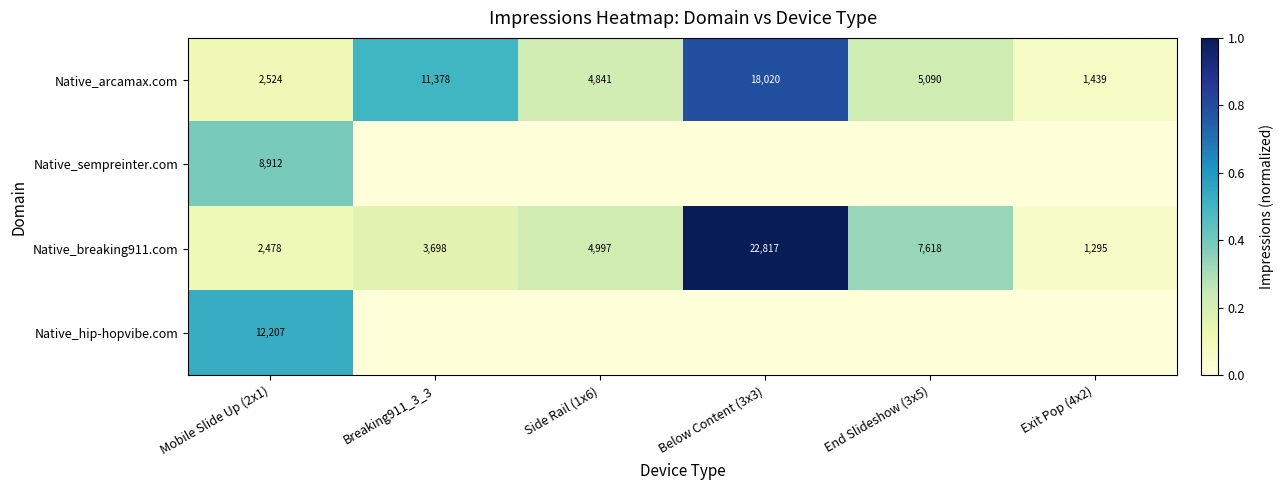

What is the difference between the maximum and minimum values in the Native_breaking911.com series?

21522